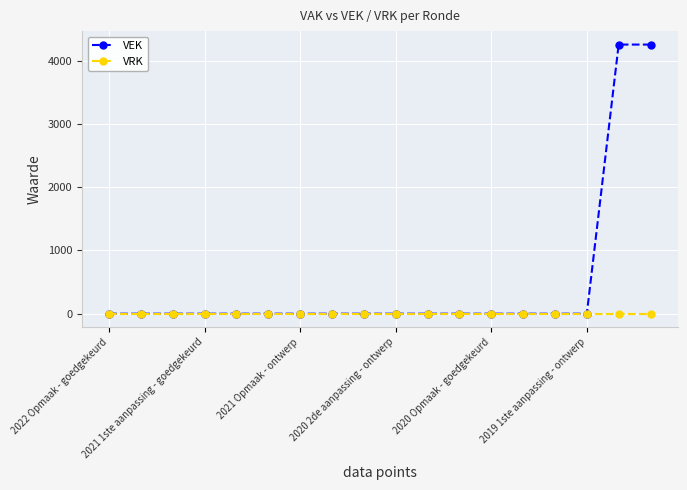

List the series in order of their overall mean, highest first.

VEK, VRK